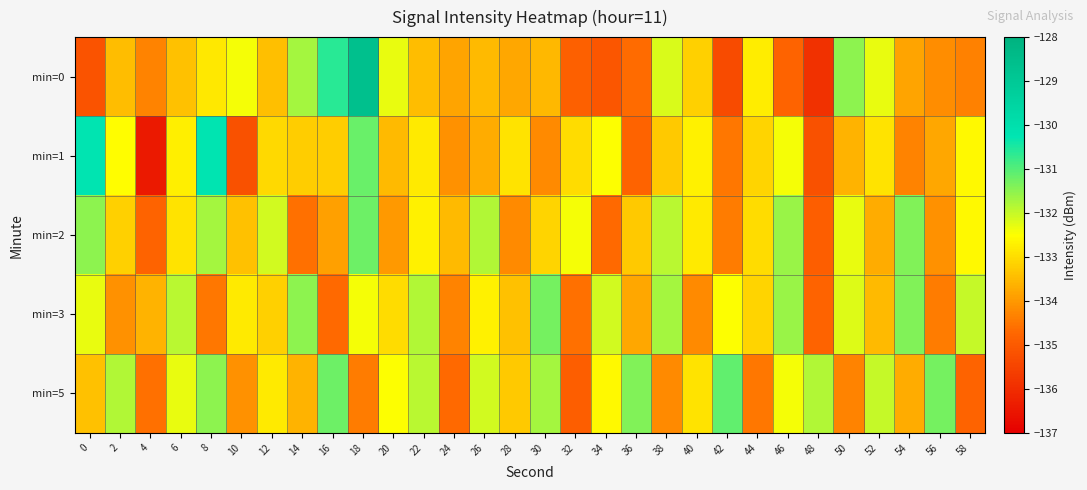

What is the total value across all series at 28?

-667.6